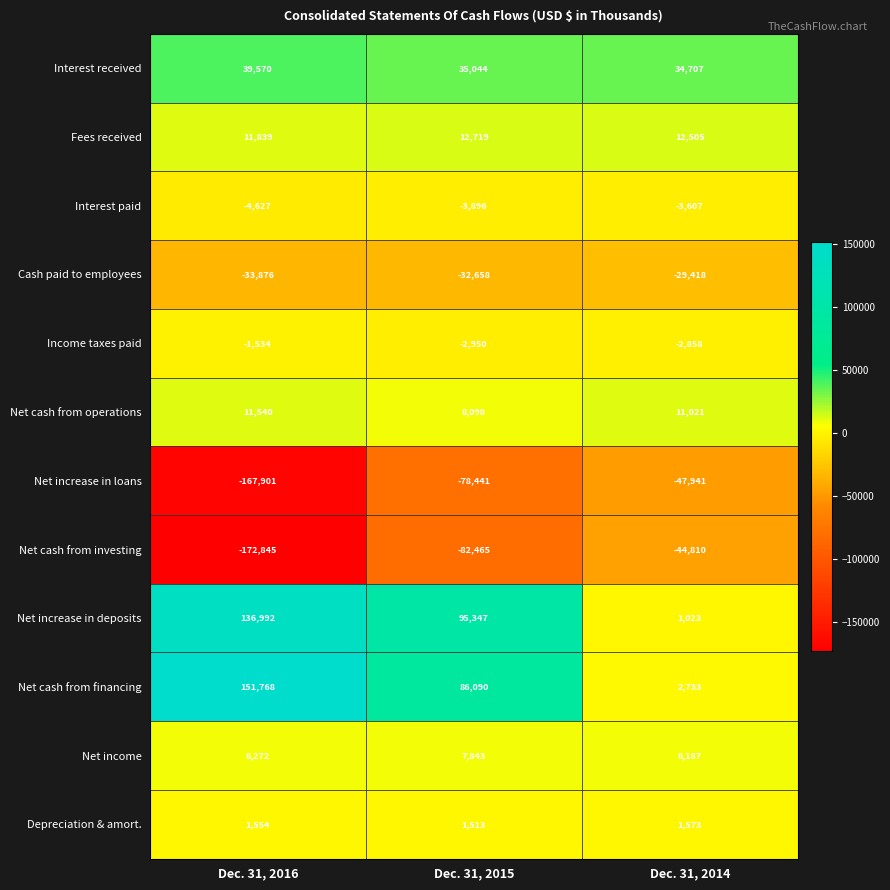

Which series has the largest total across all categories?

Net cash from financing